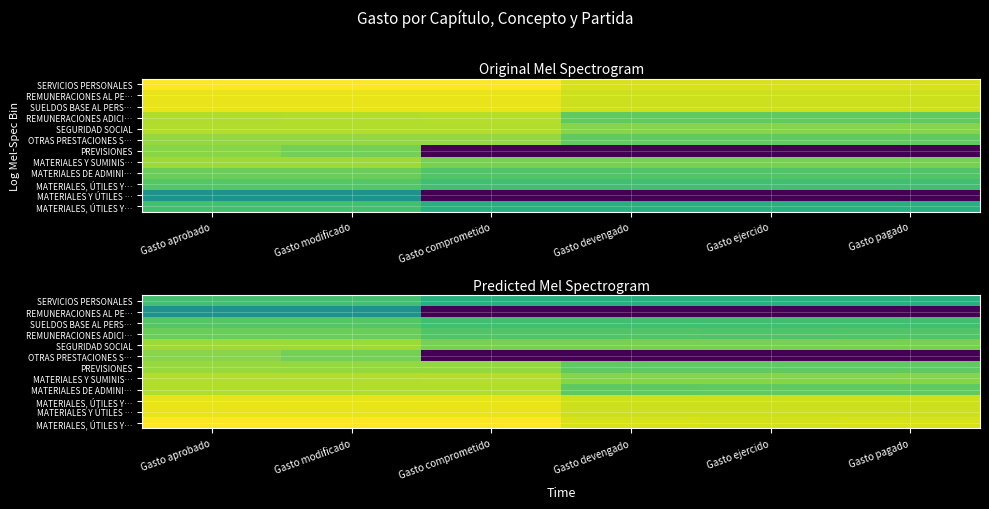

At how many categories does at least one series exceed 5?

6